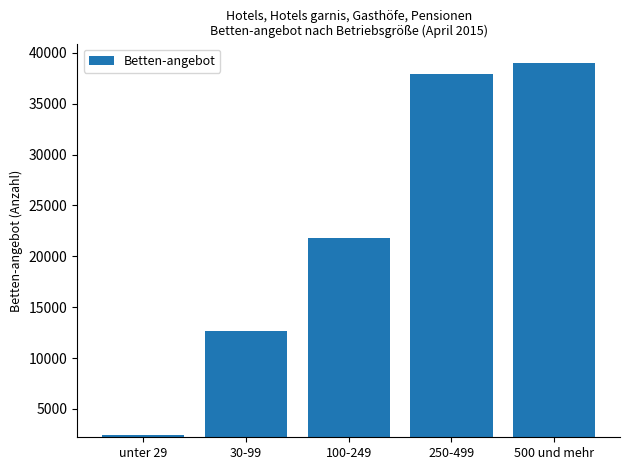

Reading left to right, list all the values displayed in this chart.

unter 29=2402	30-99=12626	100-249=21795	250-499=37973	500 und mehr=38962